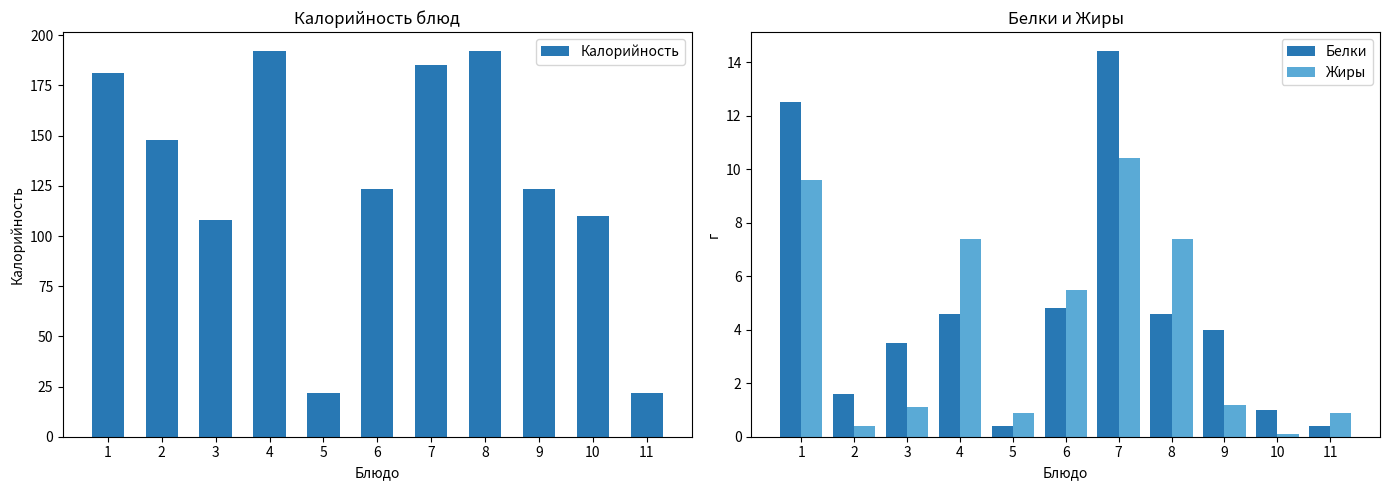

Where is Белки nearest to the value 7?

6